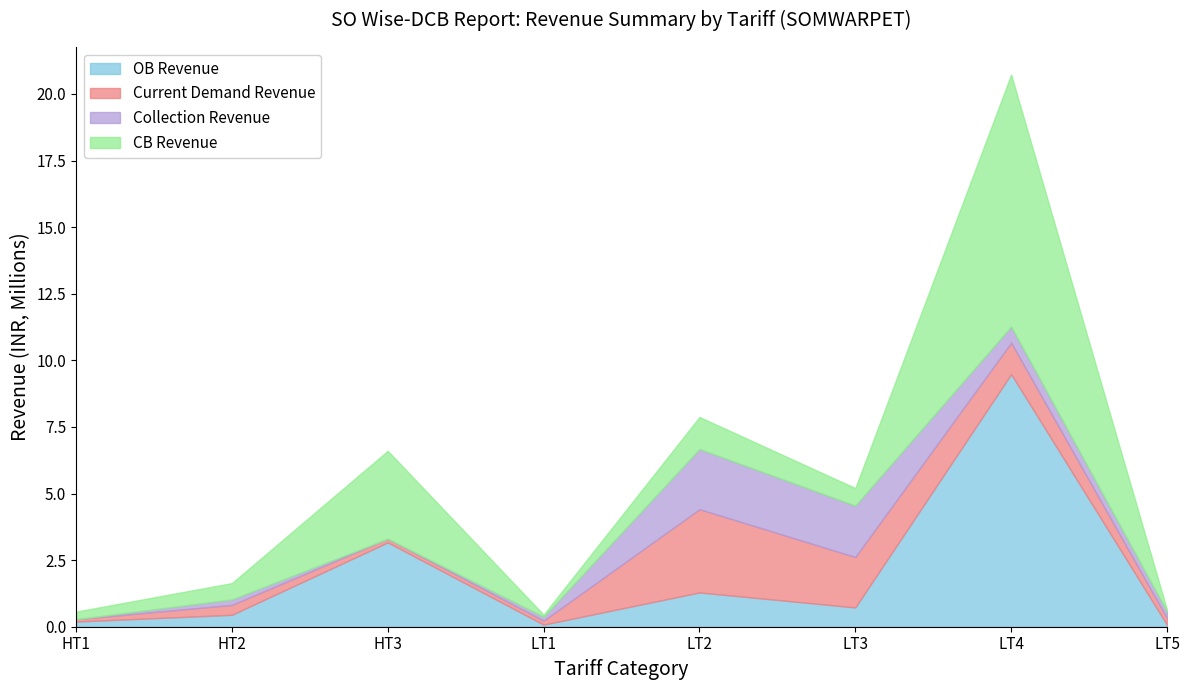

What is the difference between the second highest and second lowest values in the CB Revenue series?

3222903.0